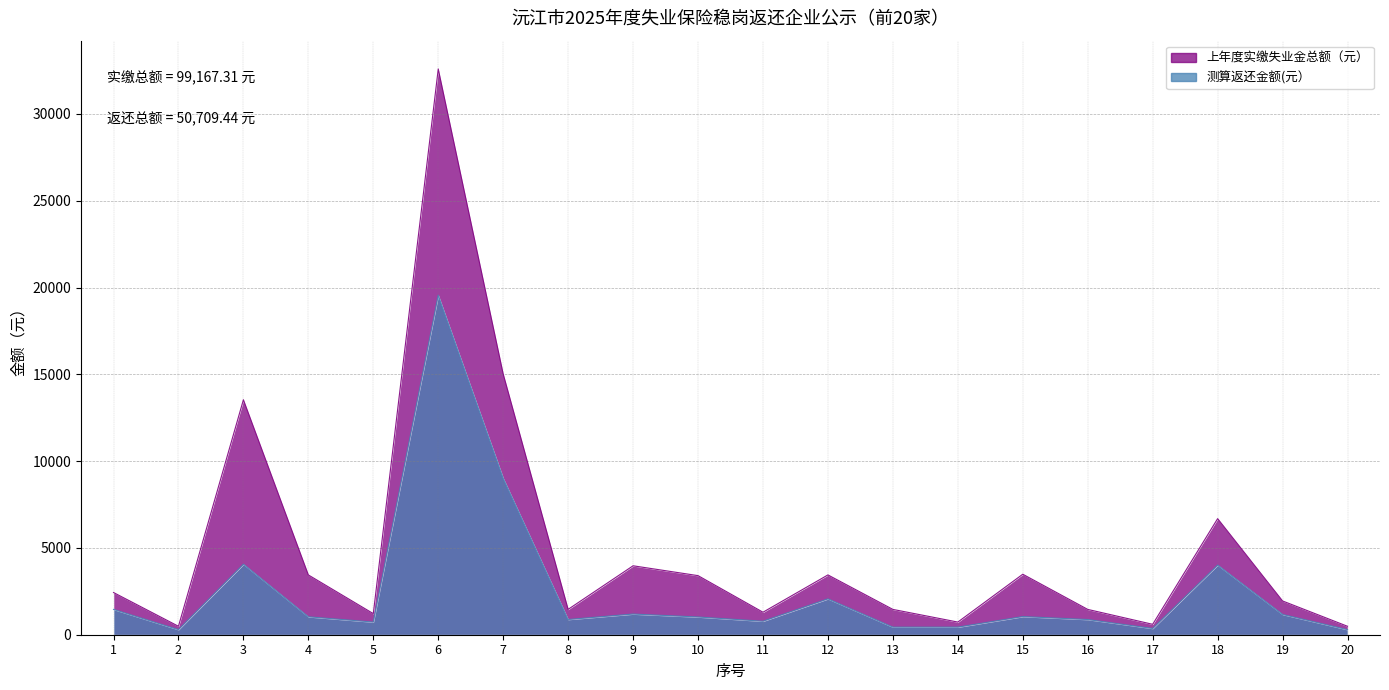

How many data points in 上年度实缴失业金总额（元） are above 2431?

10